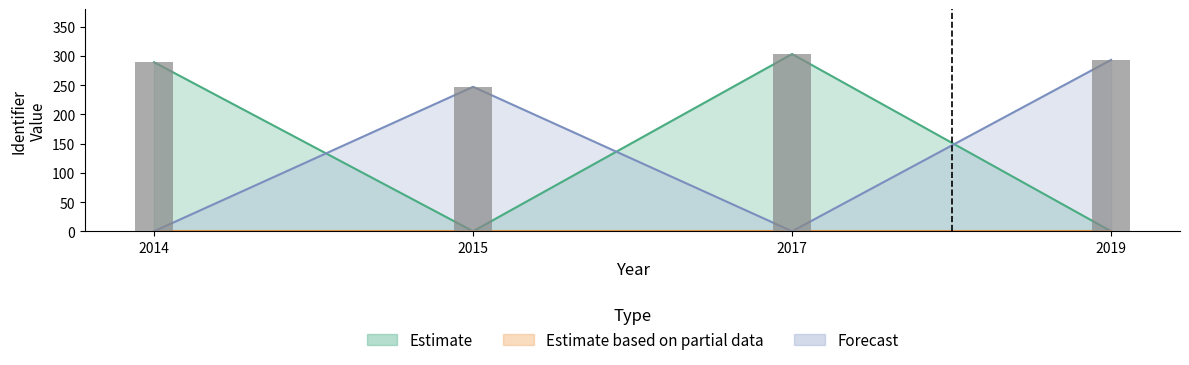

How many groups of bars are there?

4